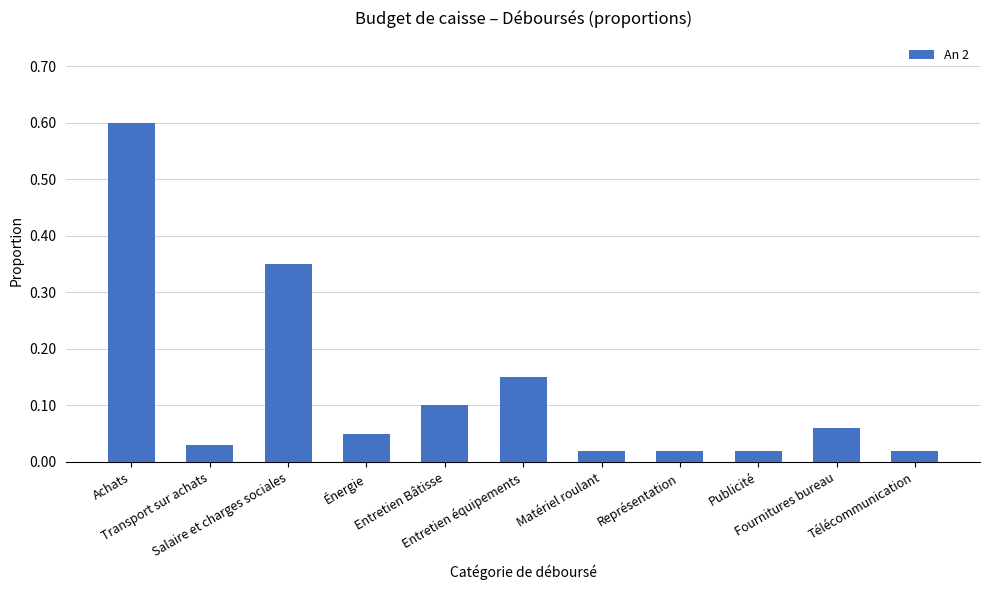

How many distinct data groups are displayed?

1